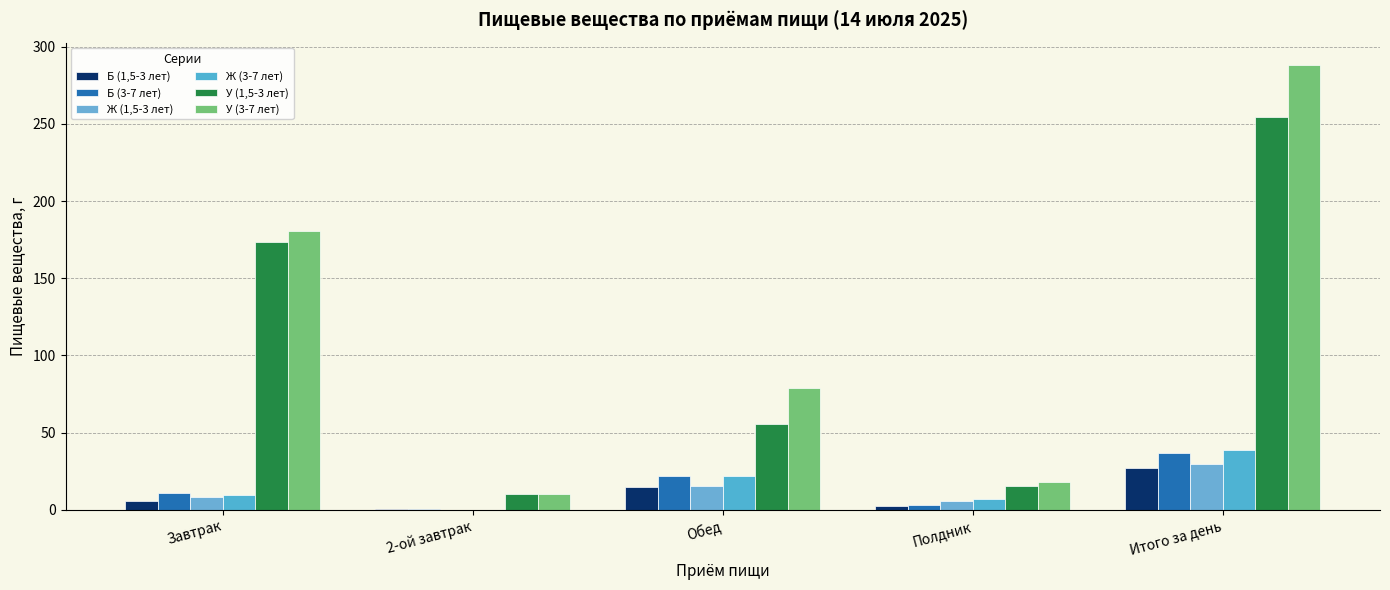

Reading left to right, what are all the values shown in this chart?

Б (1,5-3 лет): Завтрак=5.4	2-ой завтрак=0.5	Обед=14.7	Полдник=2.5	Итого за день=27.3
Б (3-7 лет): Завтрак=11.1	2-ой завтрак=0.5	Обед=21.9	Полдник=3.0	Итого за день=36.5
Ж (1,5-3 лет): Завтрак=8.4	2-ой завтрак=0.1	Обед=15.3	Полдник=5.7	Итого за день=29.5
Ж (3-7 лет): Завтрак=9.8	2-ой завтрак=0.1	Обед=21.9	Полдник=6.8	Итого за день=38.5
У (1,5-3 лет): Завтрак=173.5	2-ой завтрак=10.1	Обед=55.4	Полдник=15.5	Итого за день=254.5
У (3-7 лет): Завтрак=180.8	2-ой завтрак=10.1	Обед=79.2	Полдник=18.2	Итого за день=288.3